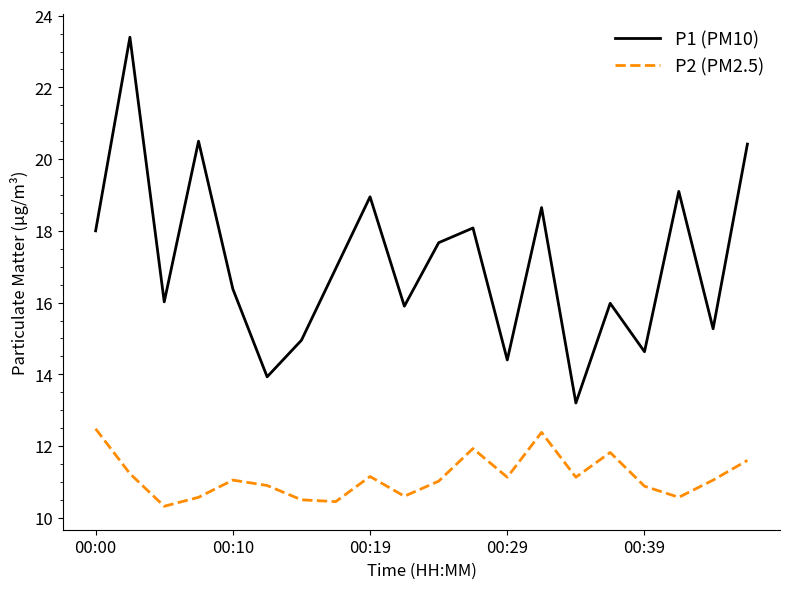

Is this an area chart (filled region under the line)?

No